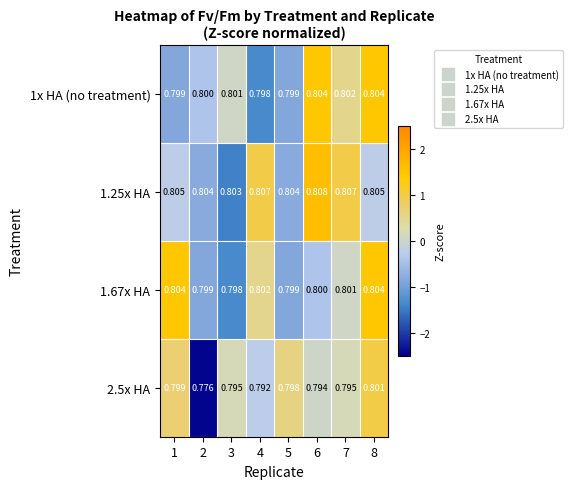

What is the difference between the highest and lowest values at 2?

0.0